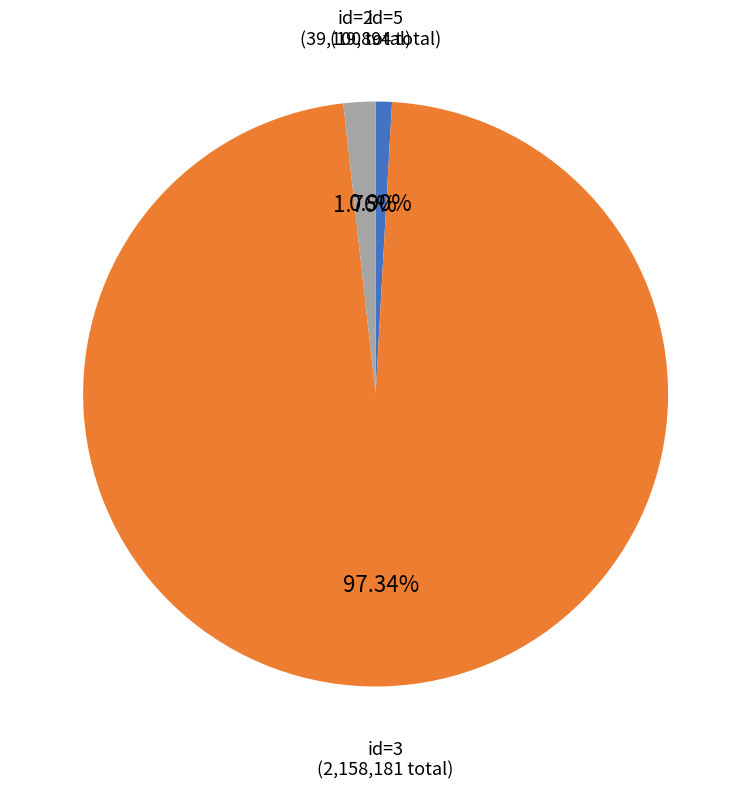

Does any single category account for the majority?

Yes